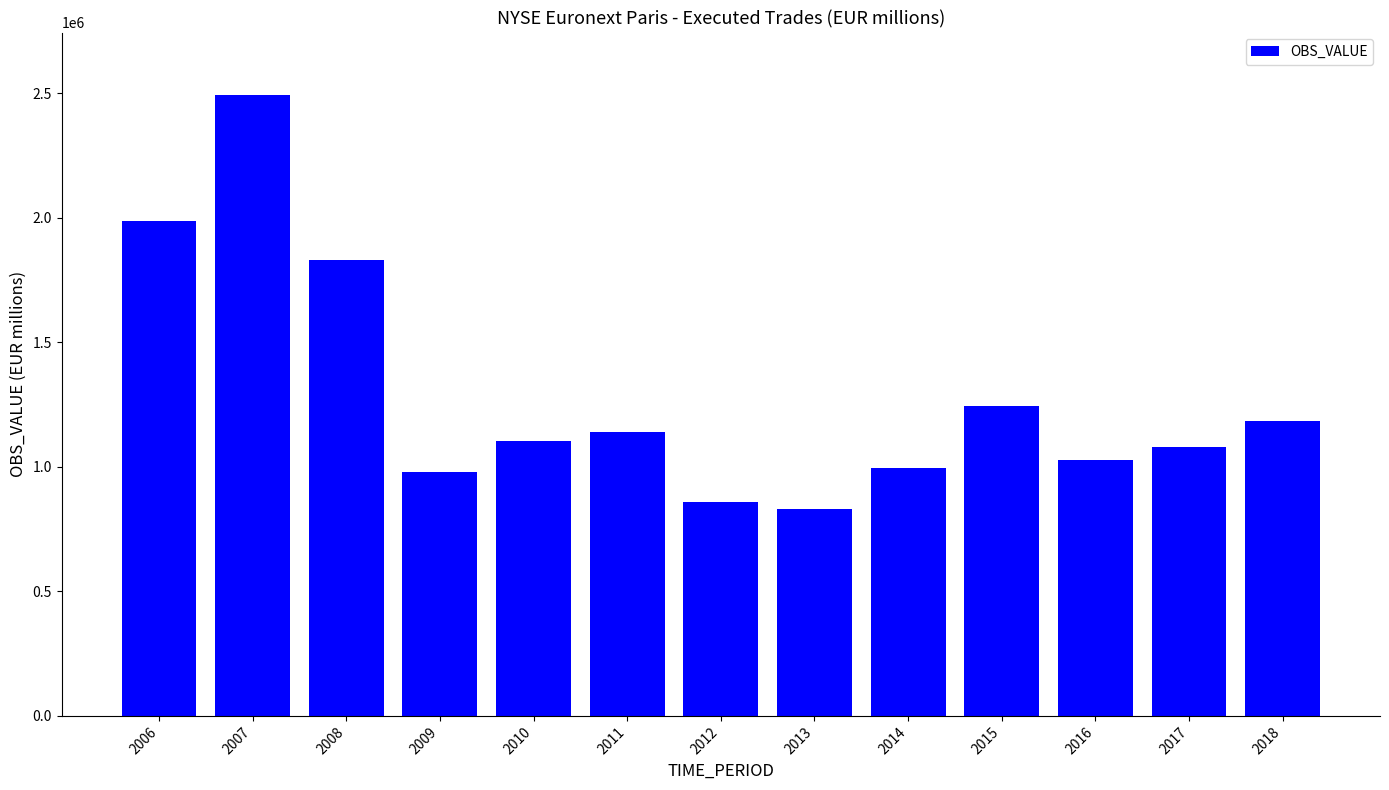

What is the sum of the values at 2009 and 2015?

2226662